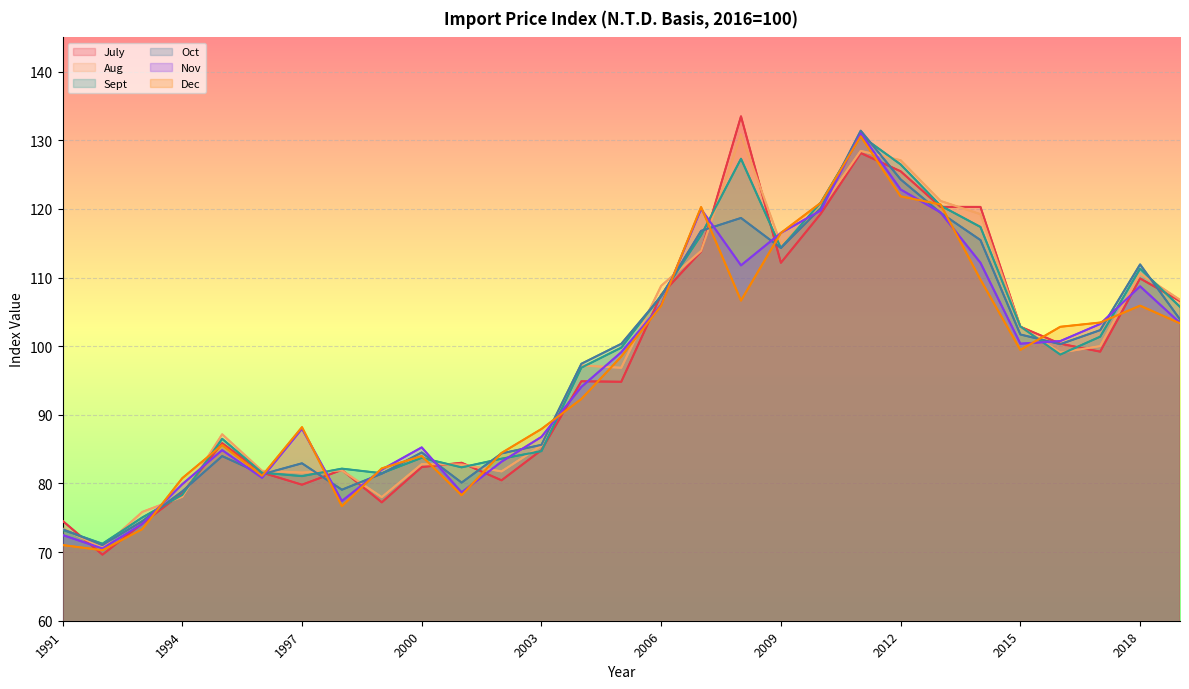

How many intersections are there between Sept and July?

18